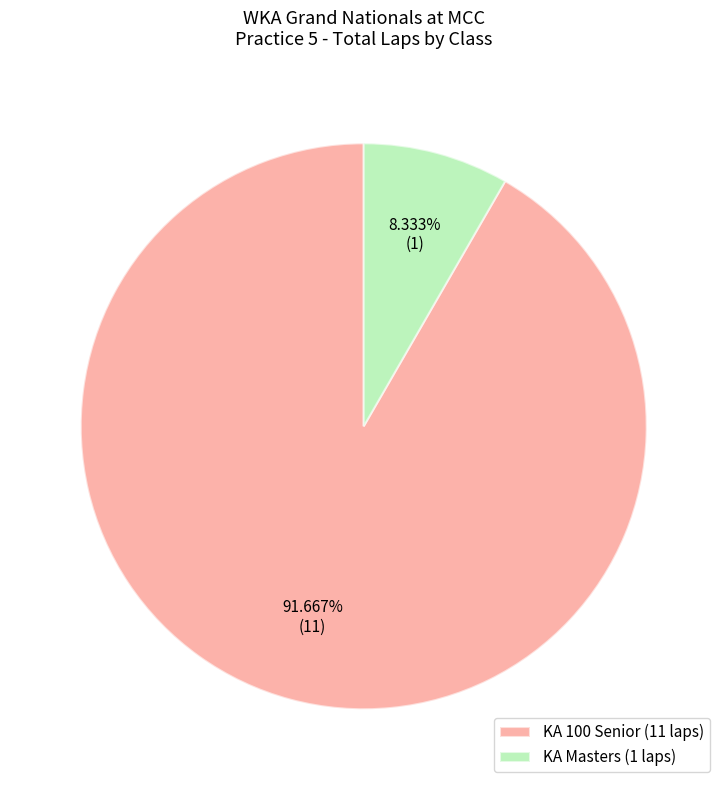

Is there any slice that represents more than half of the pie?

Yes